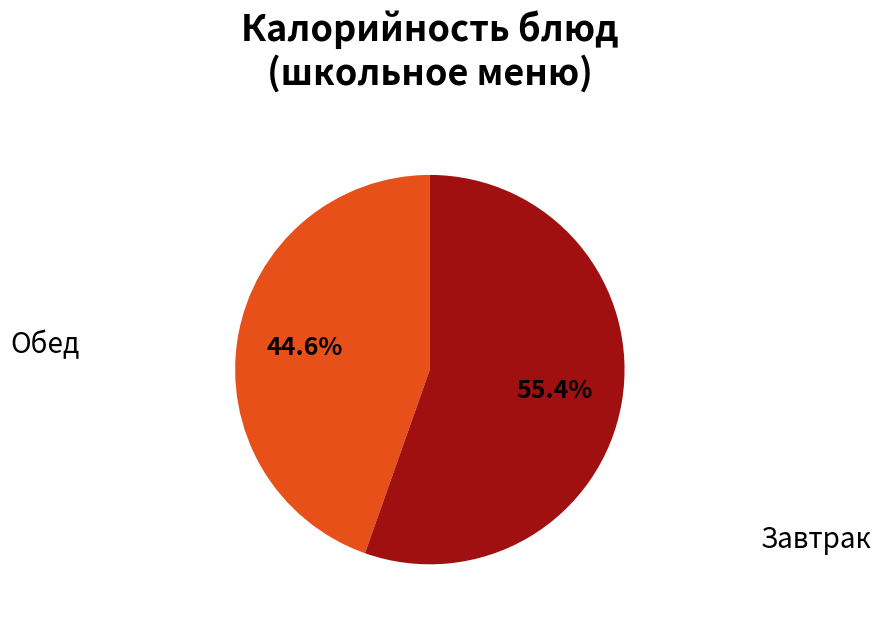

Is there a majority slice in this chart?

Yes